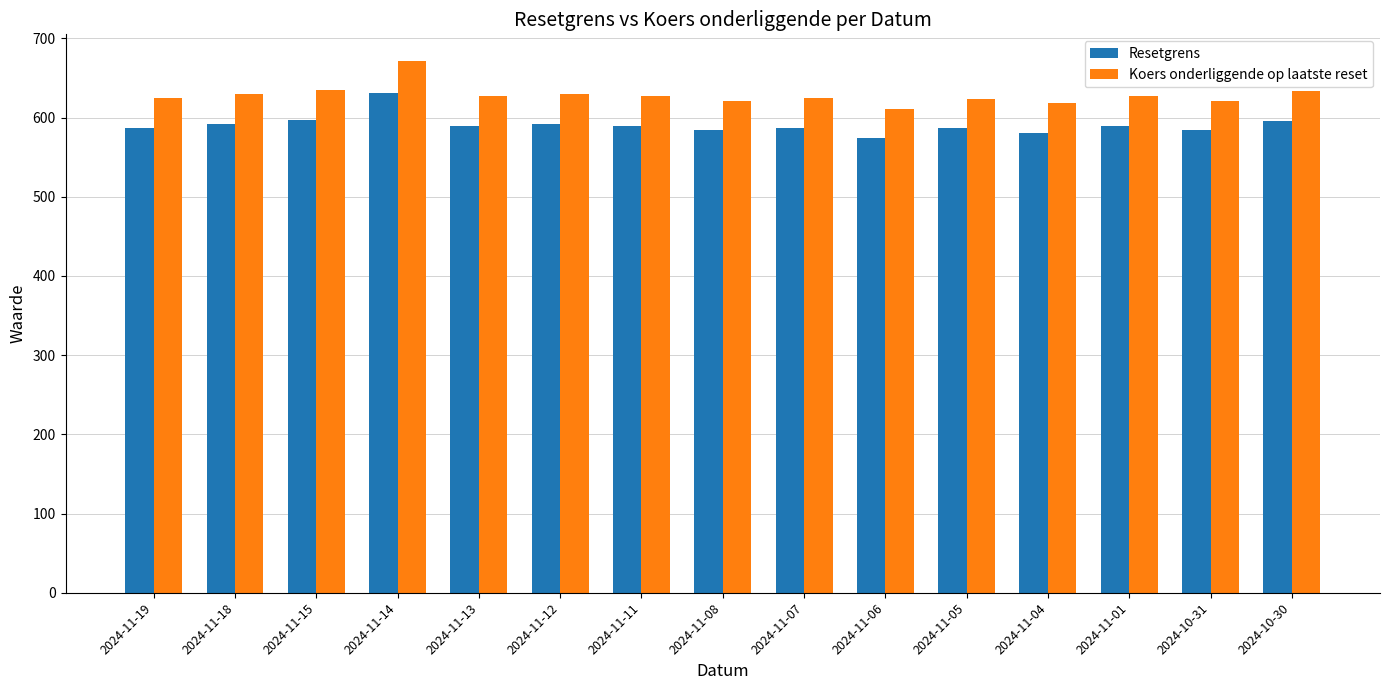

True or false: Koers onderliggende op laatste reset has a value of 618.2 at 2024-11-04.

True